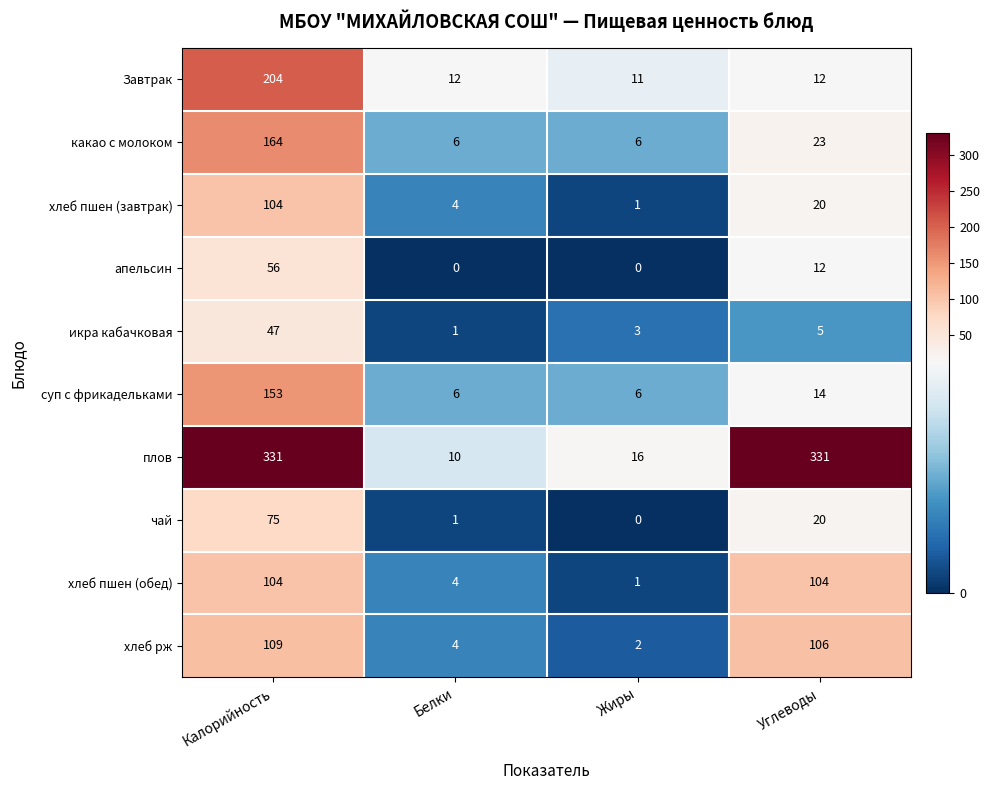

True or false: плов has a value of 6 at Жиры.

False